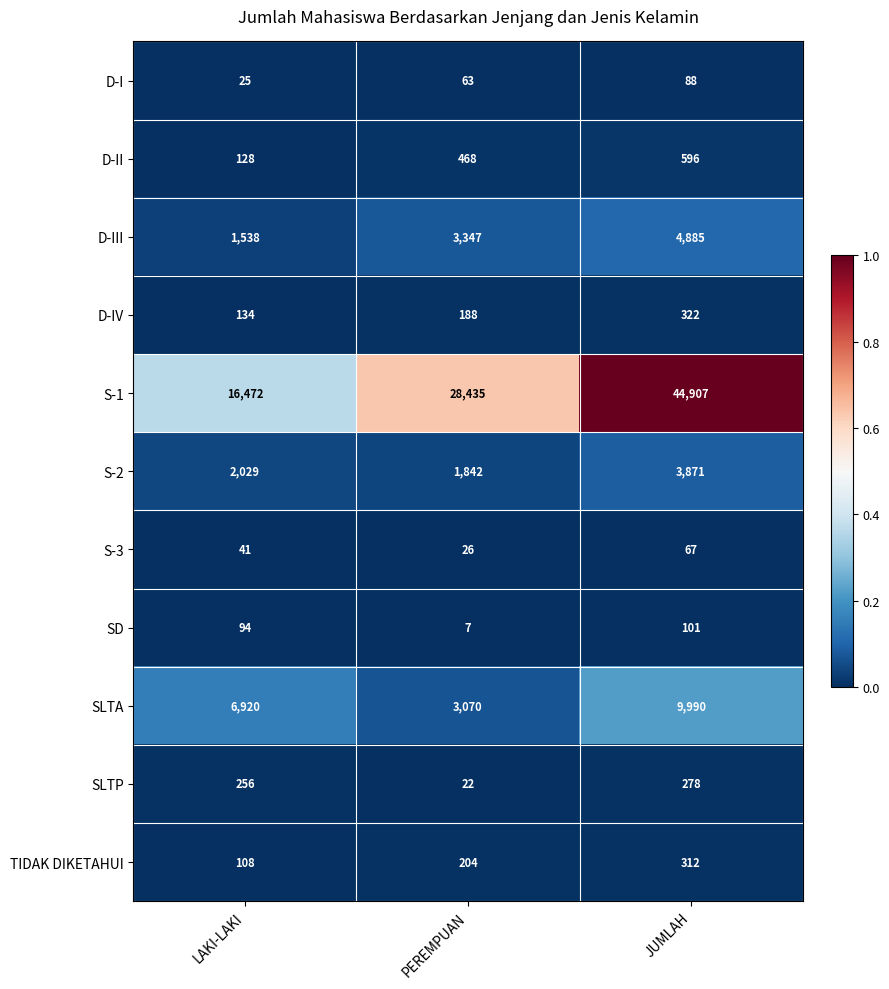

What is the greatest value displayed?

44907